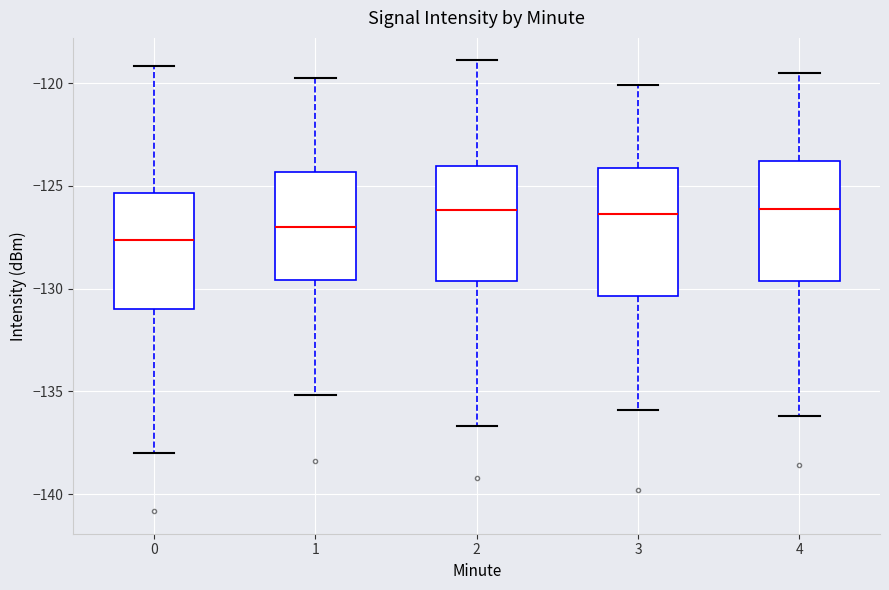

Reading left to right, read every box against the y-axis: the position of its median line, the range the box covers, and the ends of its whiskers. The values are not printed on the chart, so give them approximately, as read against the axis.

0: median -127.5, box -131.0 to -125.5, whiskers -138.0 to -119.0
1: median -127.0, box -129.5 to -124.5, whiskers -135.0 to -120.0
2: median -126.0, box -129.5 to -124.0, whiskers -136.5 to -119.0
3: median -126.5, box -130.5 to -124.0, whiskers -136.0 to -120.0
4: median -126.0, box -129.5 to -124.0, whiskers -136.0 to -119.5